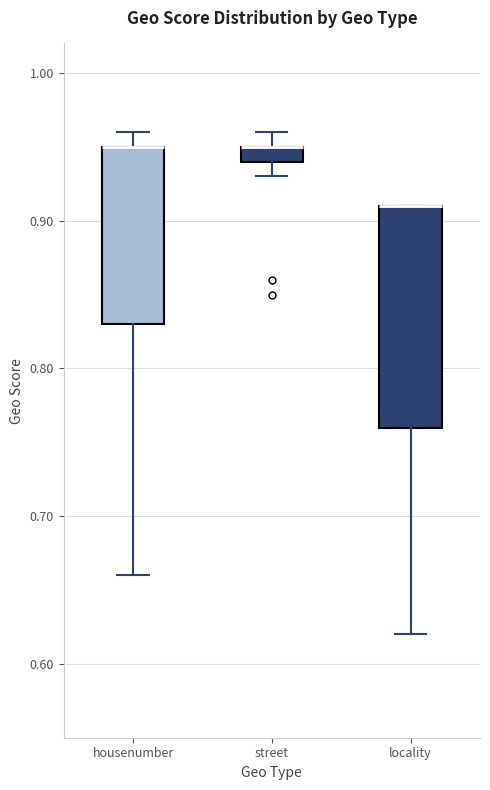

Where is the upper edge of the box for street on the y-axis? The values are not printed on the chart, so give them approximately, as read against the axis.

0.95